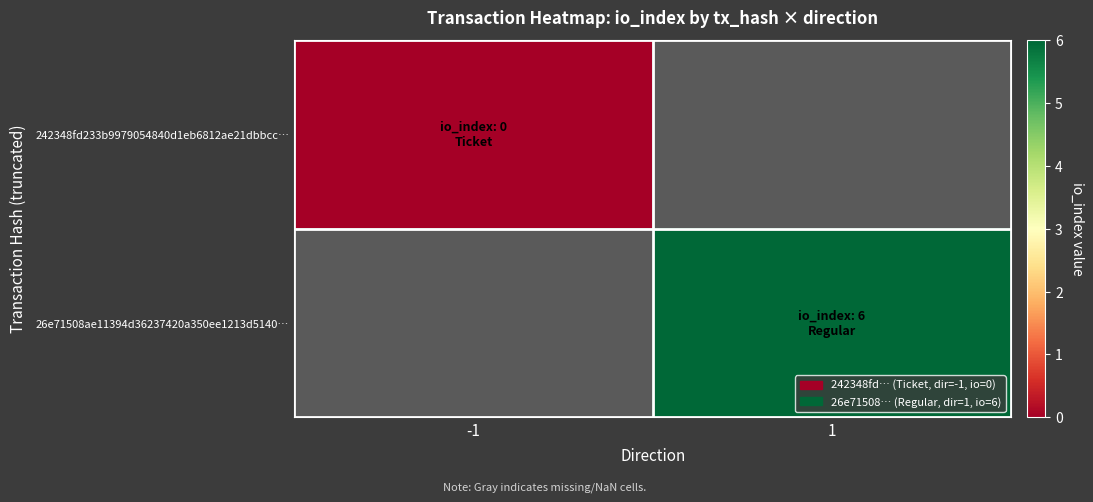

How many distinct data groups are displayed?

2